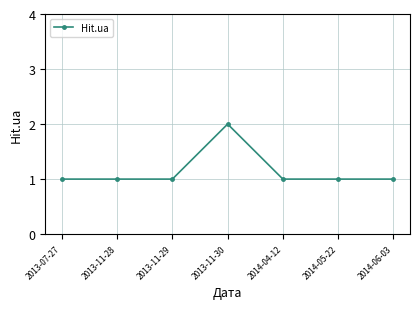

Which category has the highest value across all series?

2013-11-30